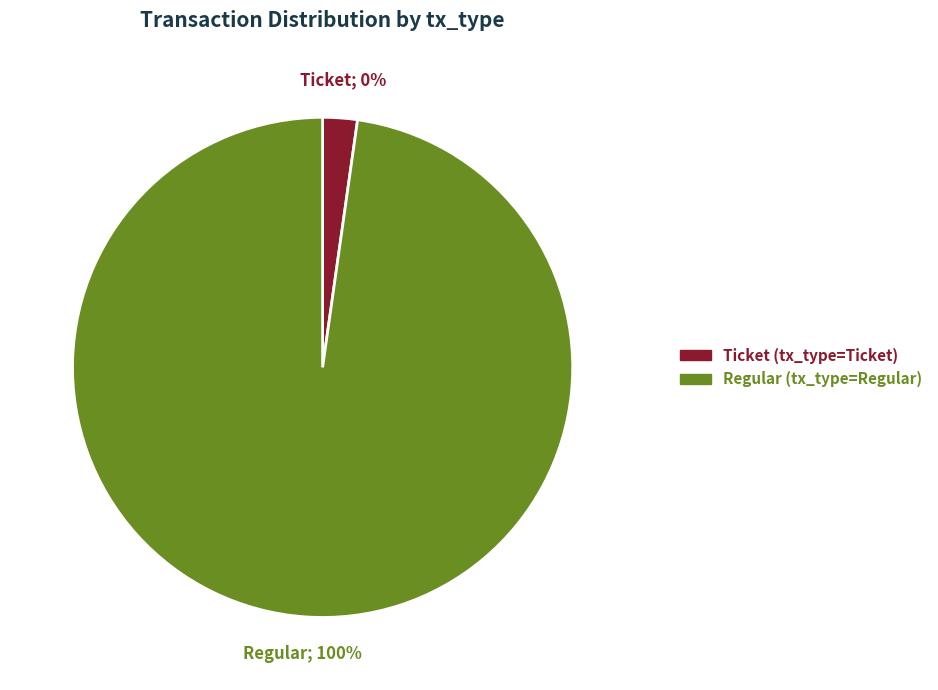

To the nearest percent, what percentage of the pie is Regular (io_index=35)?

100%